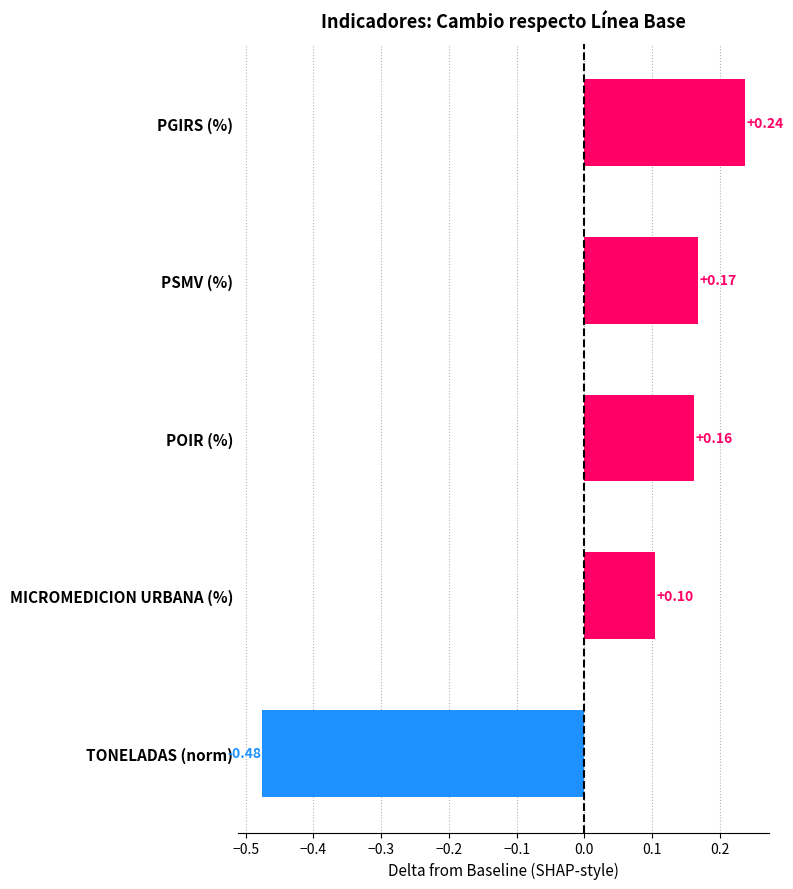

Which category has the highest value across all series?

PGIRS (%)